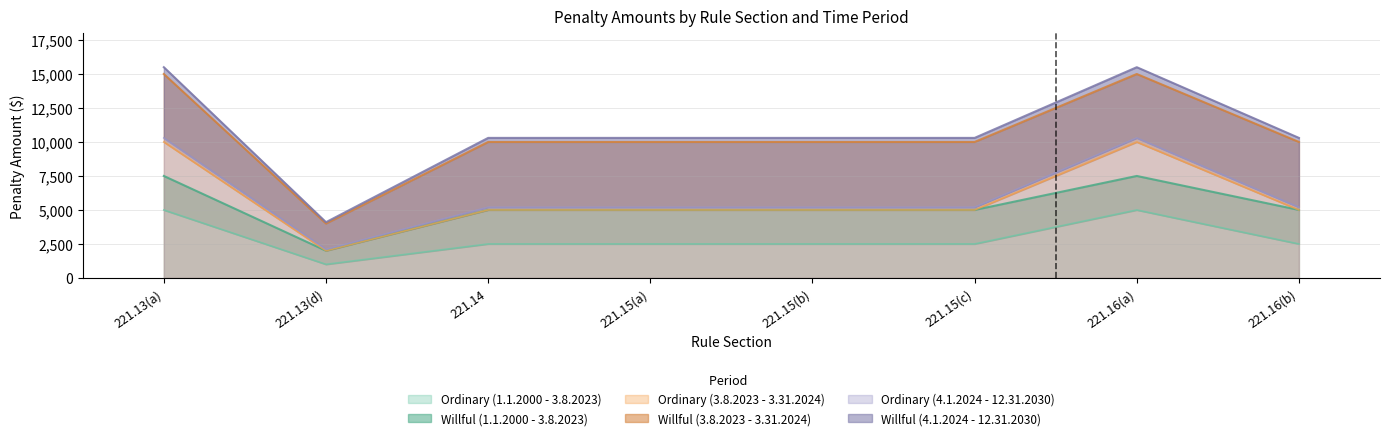

List the labels in order of Willful (3.8.2023 - 3.31.2024) value, largest first.

221.13(a), 221.16(a), 221.14, 221.15(a), 221.15(b), 221.15(c), 221.16(b), 221.13(d)